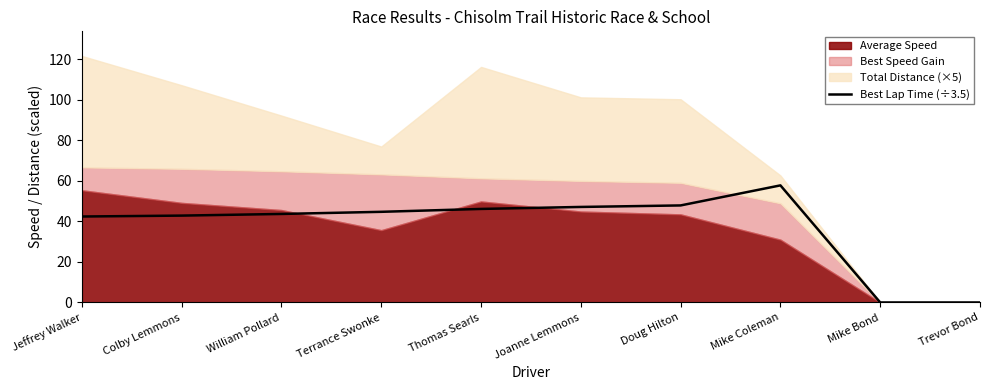

Where is the data nearest to the value 28?

Jeffrey Walker